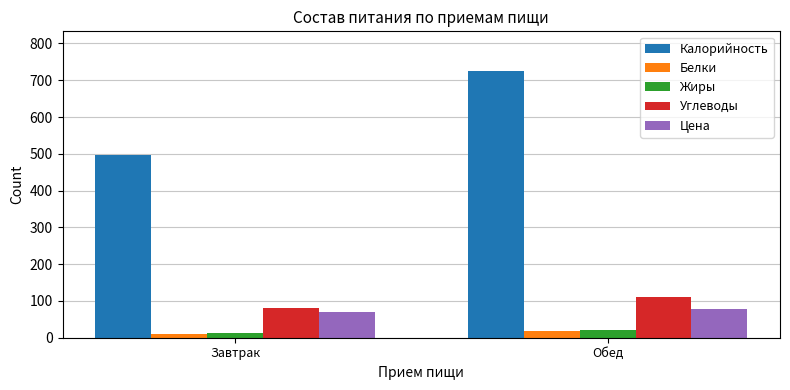

Reading right to left, transcribe all the data shown in this chart.

Калорийность: Обед=724.3	Завтрак=496.3
Белки: Обед=19.2	Завтрак=11.3
Жиры: Обед=22.2	Завтрак=13.9
Углеводы: Обед=111.6	Завтрак=80.0
Цена: Обед=78.9	Завтрак=70.5